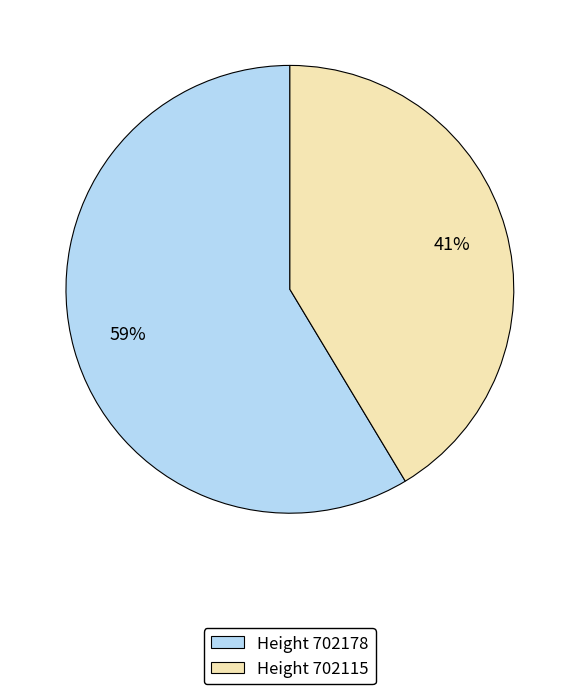

Is there any slice that represents more than half of the pie?

Yes